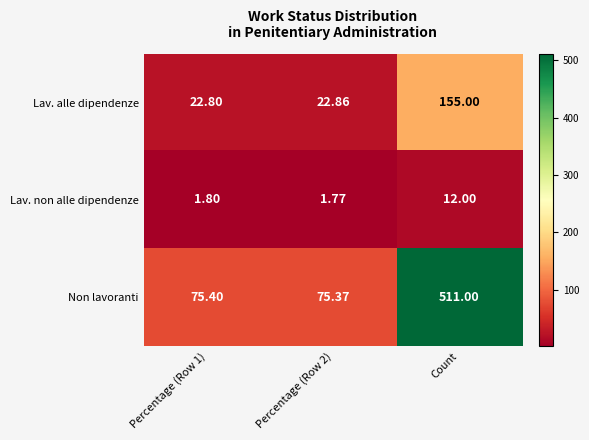

Which series has the largest total across all categories?

Non lavoranti